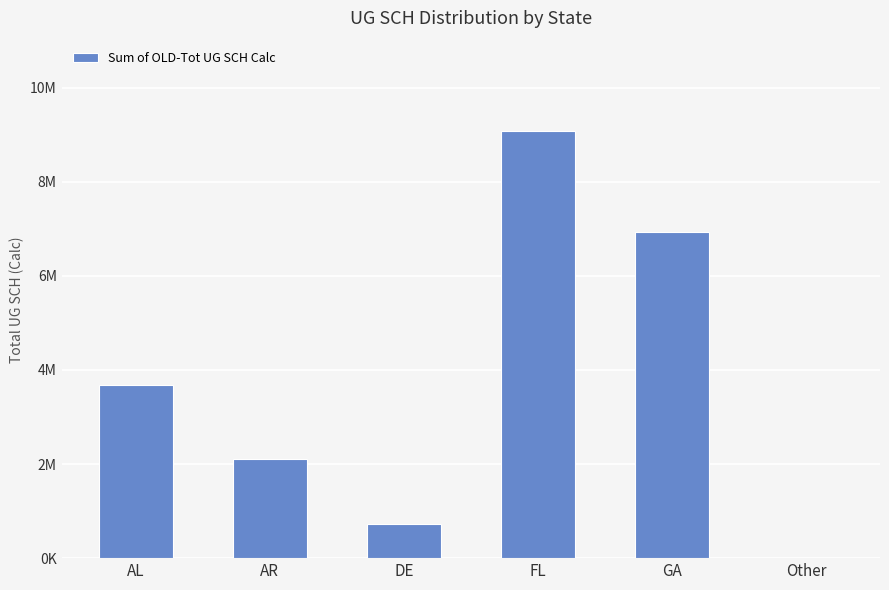

True or false: the data shows 4810254.5 at AL.

False